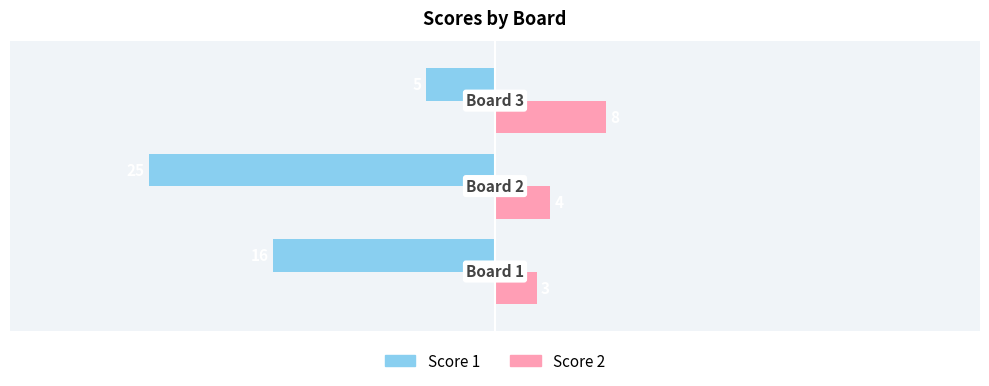

What is the maximum value for Score 1?

-5